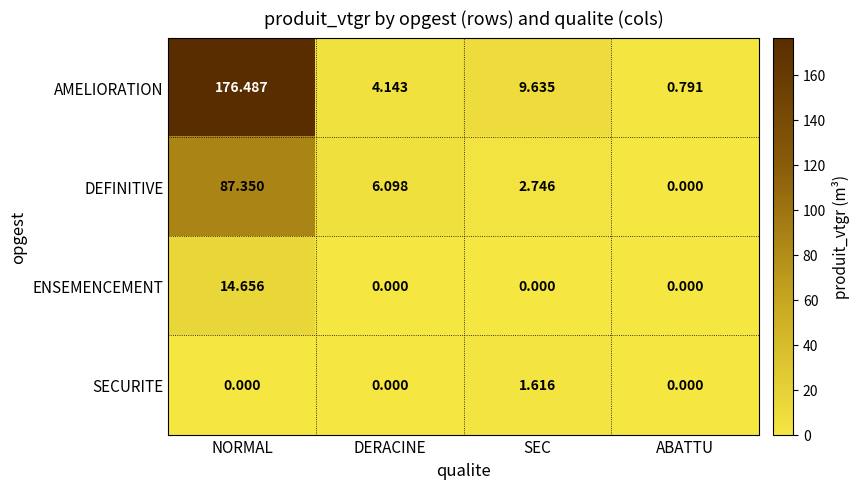

Which series has the largest total across all categories?

AMELIORATION